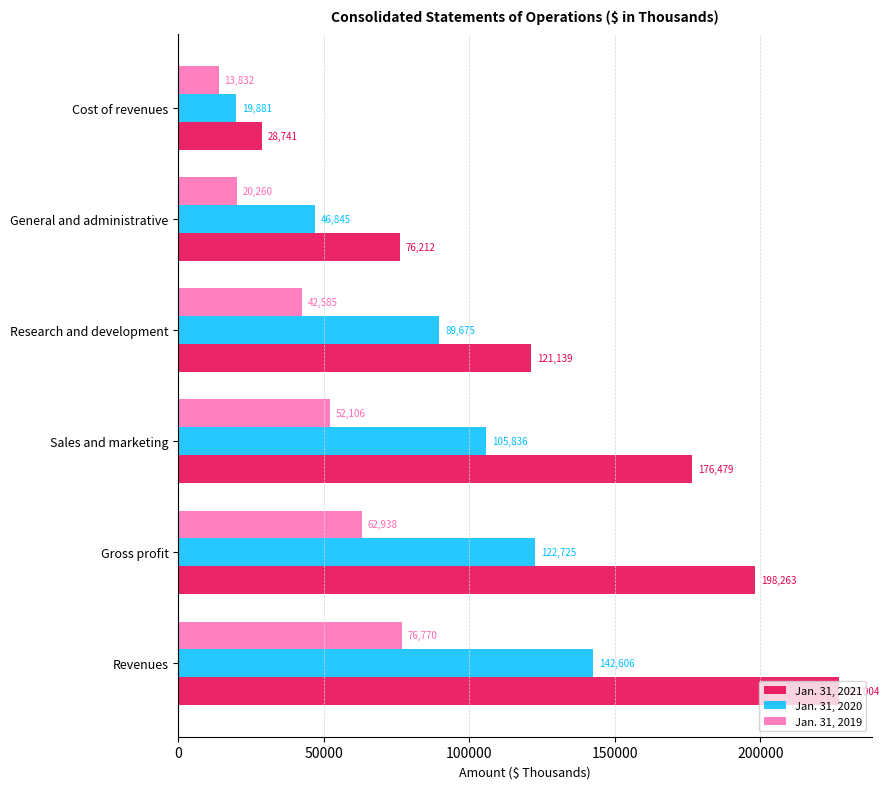

What are all the series names shown in the legend?

Jan. 31, 2021, Jan. 31, 2020, Jan. 31, 2019